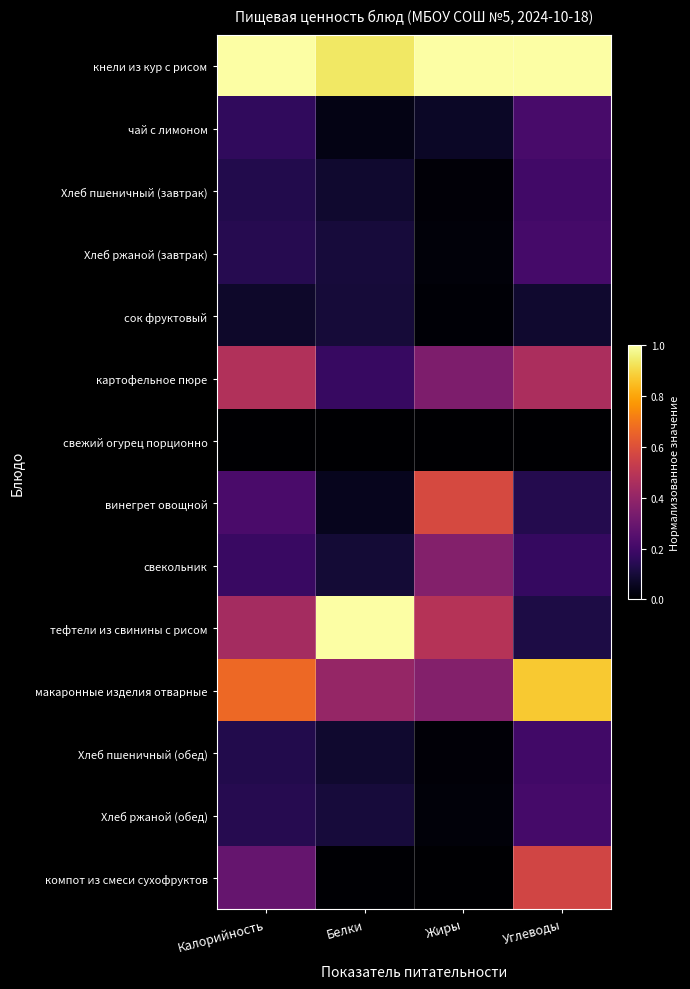

Reading left to right, list all the values displayed in this chart.

кнели из кур с рисом: Калорийность=1.0	Белки=0.9	Жиры=1.0	Углеводы=1.0
чай с лимоном: Калорийность=0.2	Белки=0.0	Жиры=0.1	Углеводы=0.2
Хлеб пшеничный (завтрак): Калорийность=0.1	Белки=0.1	Жиры=0.0	Углеводы=0.2
Хлеб ржаной (завтрак): Калорийность=0.1	Белки=0.1	Жиры=0.0	Углеводы=0.2
сок фруктовый: Калорийность=0.1	Белки=0.1	Жиры=0.0	Углеводы=0.1
картофельное пюре: Калорийность=0.5	Белки=0.2	Жиры=0.3	Углеводы=0.5
свежий огурец порционно: Калорийность=0.0	Белки=0.0	Жиры=0.0	Углеводы=0.0
винегрет овощной: Калорийность=0.2	Белки=0.1	Жиры=0.6	Углеводы=0.1
свекольник: Калорийность=0.2	Белки=0.1	Жиры=0.4	Углеводы=0.2
тефтели из свинины с рисом: Калорийность=0.4	Белки=1.0	Жиры=0.5	Углеводы=0.1
макаронные изделия отварные: Калорийность=0.7	Белки=0.4	Жиры=0.4	Углеводы=0.9
Хлеб пшеничный (обед): Калорийность=0.1	Белки=0.1	Жиры=0.0	Углеводы=0.2
Хлеб ржаной (обед): Калорийность=0.1	Белки=0.1	Жиры=0.0	Углеводы=0.2
компот из смеси сухофруктов: Калорийность=0.3	Белки=0.0	Жиры=0.0	Углеводы=0.6